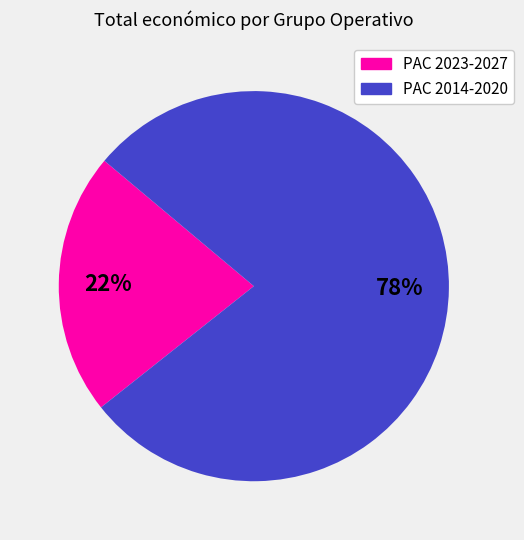

To the nearest percent, what is the average slice percentage?

50%